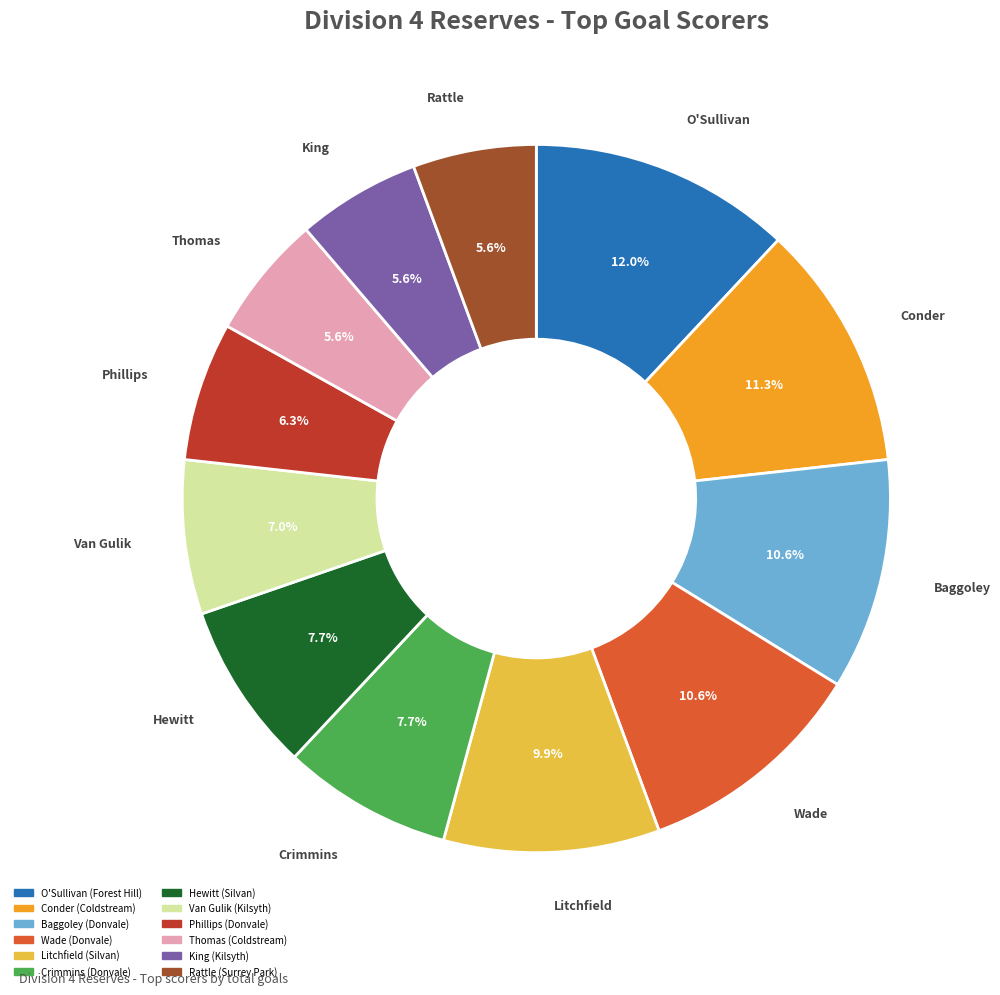

What is the largest slice in the pie chart?

O'Sullivan